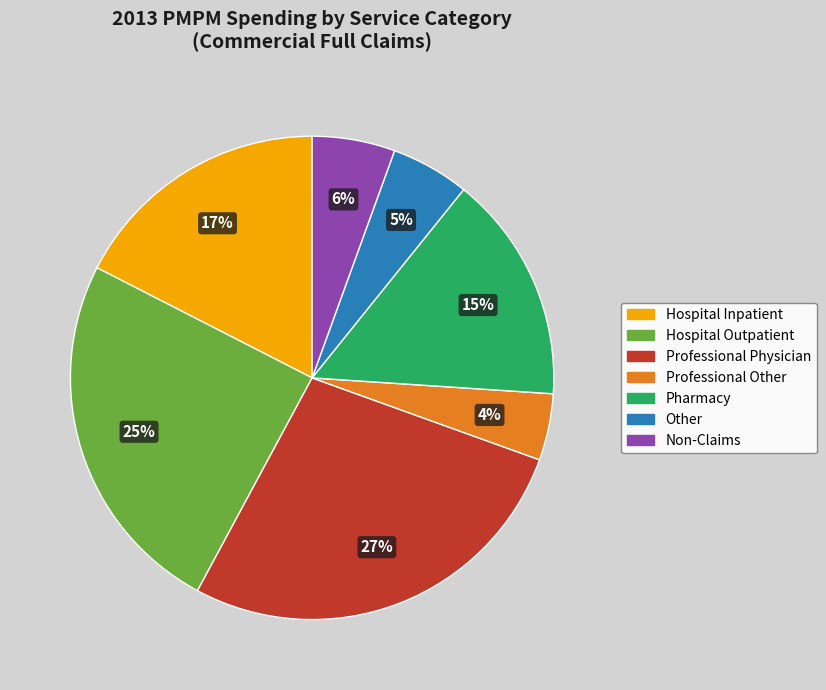

Count the number of slices in the pie.

7